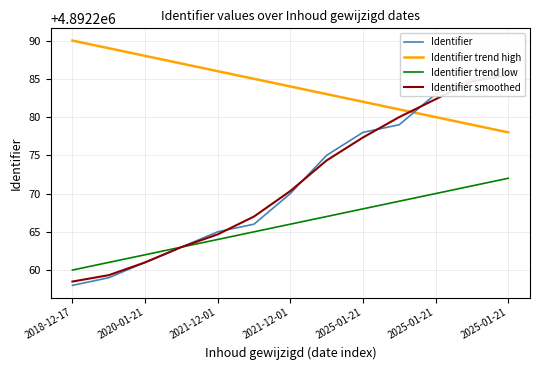

What is the minimum value for Identifier smoothed?

4892258.5